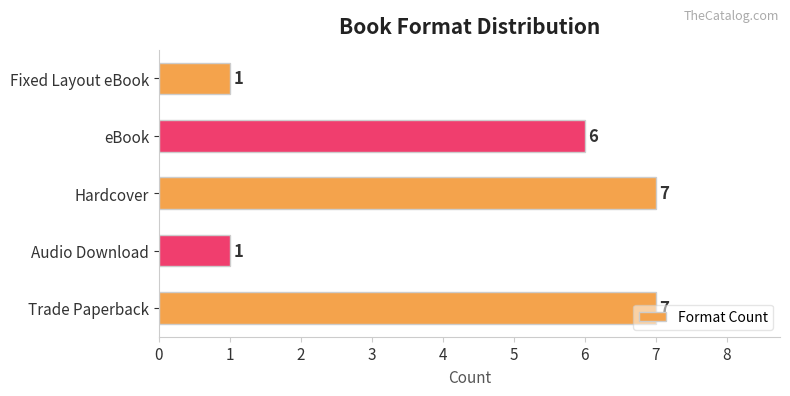

What is the difference between the maximum and minimum values?

6